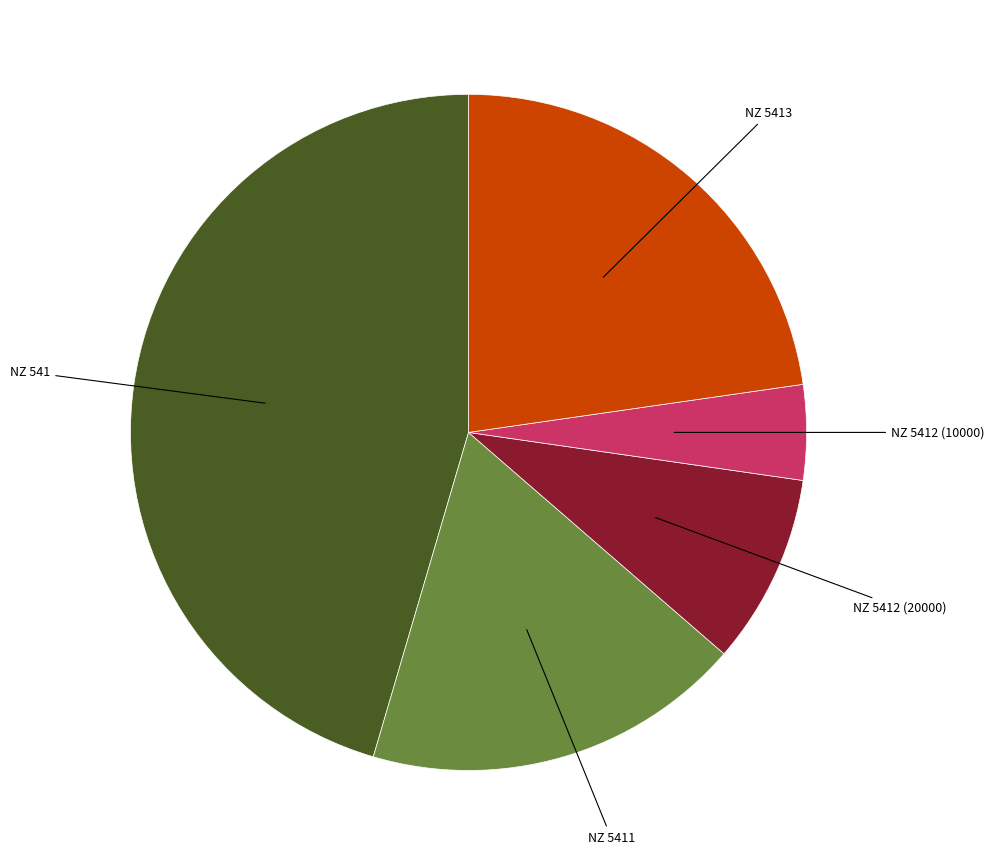

Is there any slice that represents more than half of the pie?

No